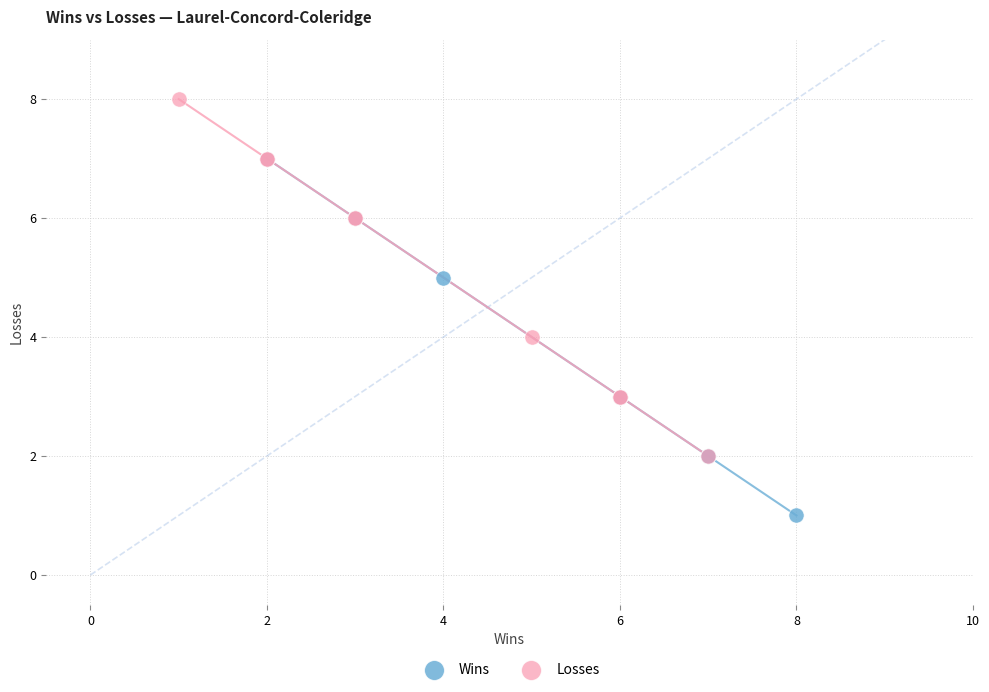

Which series contains the highest Y value?

Losses